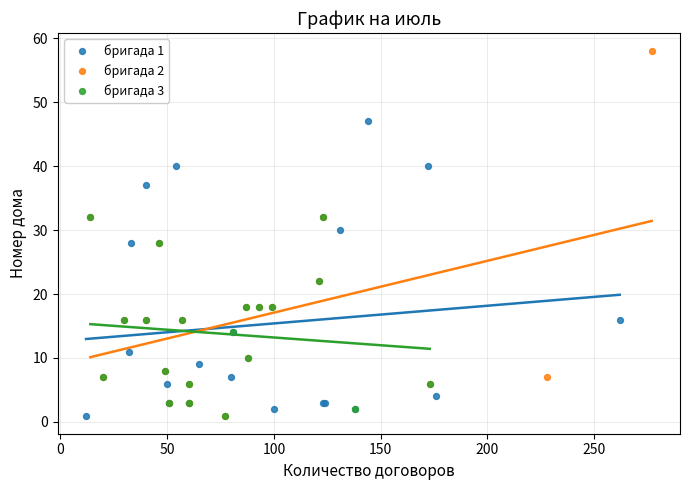

Which series contains the highest Y value?

бригада 2